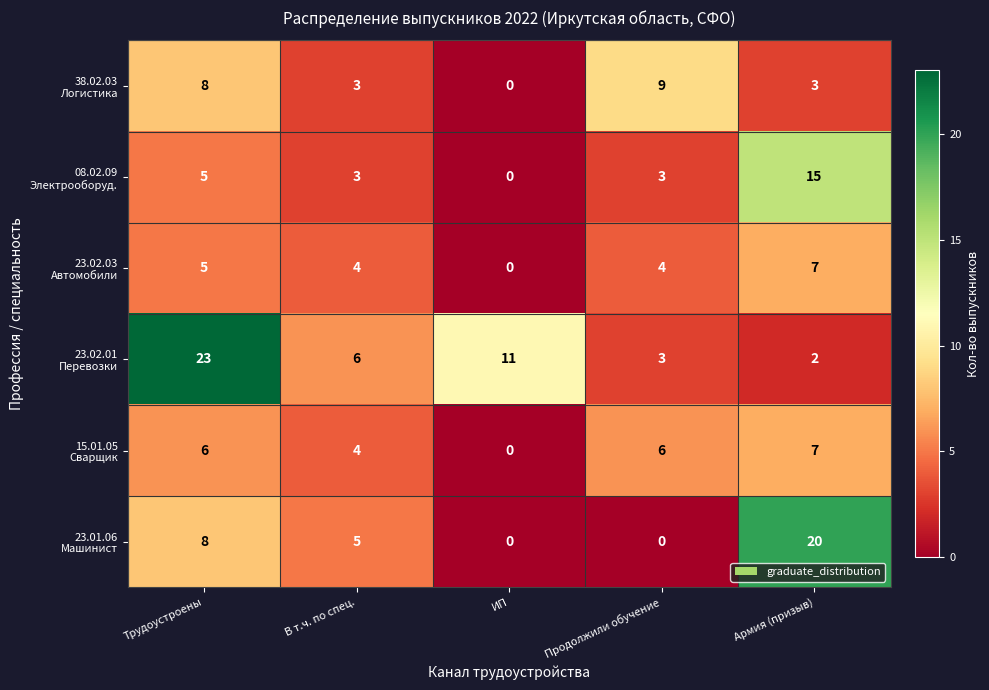

At how many categories does at least one series exceed 14?

2